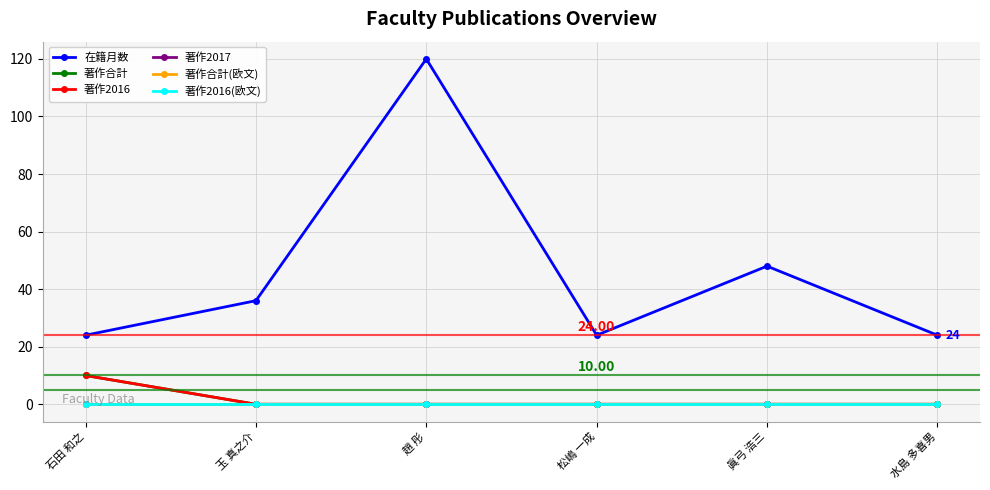

Reading left to right, what are all the values shown in this chart?

在籍月数: 石田 和之=24	玉 真之介=36	趙 彤=120	松嶋 一成=24	眞弓 浩三=48	水島 多喜男=24
著作合計: 石田 和之=10	玉 真之介=0	趙 彤=0	松嶋 一成=0	眞弓 浩三=0	水島 多喜男=0
著作2016: 石田 和之=10	玉 真之介=0	趙 彤=0	松嶋 一成=0	眞弓 浩三=0	水島 多喜男=0
著作2017: 石田 和之=0	玉 真之介=0	趙 彤=0	松嶋 一成=0	眞弓 浩三=0	水島 多喜男=0
著作合計(欧文): 石田 和之=0	玉 真之介=0	趙 彤=0	松嶋 一成=0	眞弓 浩三=0	水島 多喜男=0
著作2016(欧文): 石田 和之=0	玉 真之介=0	趙 彤=0	松嶋 一成=0	眞弓 浩三=0	水島 多喜男=0